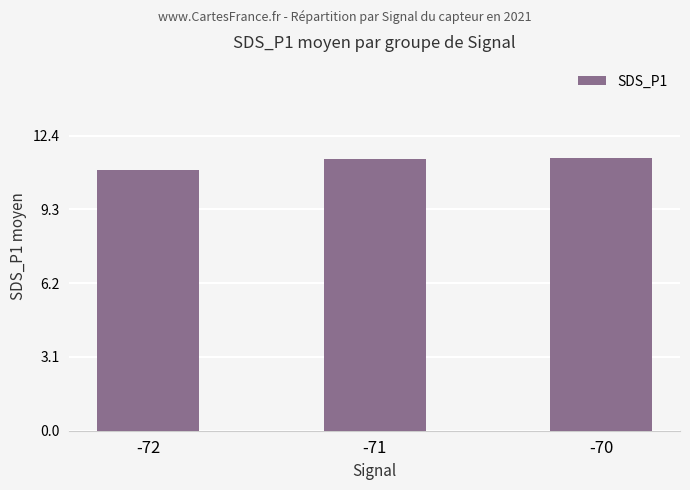

Count the number of values greater than 11.

2